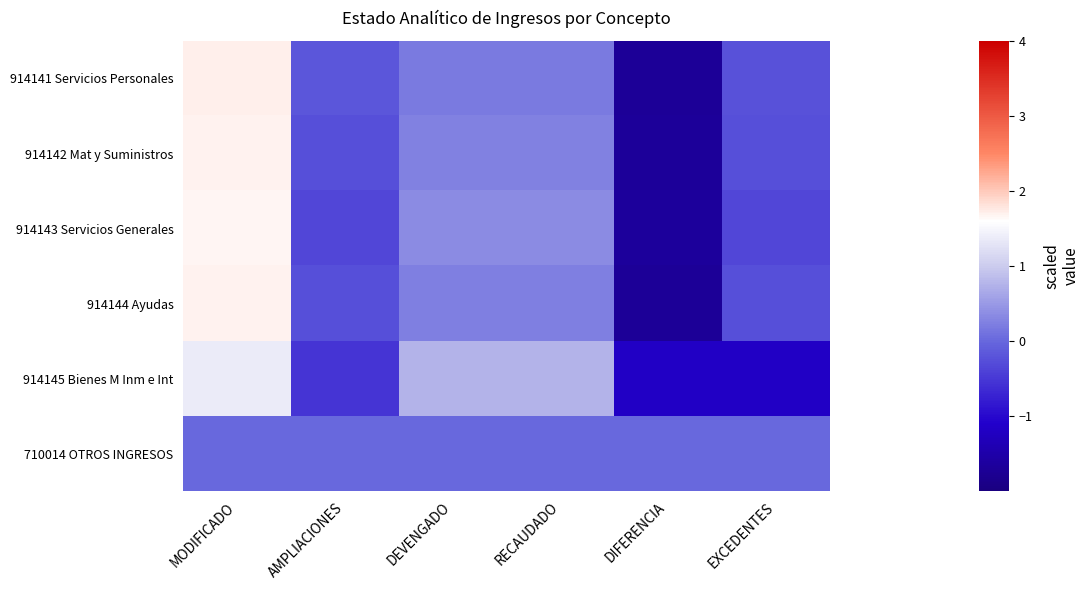

Reading right to left, list all the values displayed in this chart.

914141 Servicios Personales: EXCEDENTES=-0.2	DIFERENCIA=-1.7	RECAUDADO=0.2	DEVENGADO=0.2	AMPLIACIONES=-0.2	MODIFICADO=1.7
914142 Mat y Suministros: EXCEDENTES=-0.3	DIFERENCIA=-1.7	RECAUDADO=0.3	DEVENGADO=0.3	AMPLIACIONES=-0.3	MODIFICADO=1.7
914143 Servicios Generales: EXCEDENTES=-0.4	DIFERENCIA=-1.7	RECAUDADO=0.4	DEVENGADO=0.4	AMPLIACIONES=-0.4	MODIFICADO=1.7
914144 Ayudas: EXCEDENTES=-0.2	DIFERENCIA=-1.7	RECAUDADO=0.2	DEVENGADO=0.2	AMPLIACIONES=-0.2	MODIFICADO=1.7
914145 Bienes M Inm e Int: EXCEDENTES=-1.2	DIFERENCIA=-1.2	RECAUDADO=0.7	DEVENGADO=0.7	AMPLIACIONES=-0.5	MODIFICADO=1.4
710014 OTROS INGRESOS: EXCEDENTES=0.0	DIFERENCIA=0.0	RECAUDADO=0.0	DEVENGADO=0.0	AMPLIACIONES=0.0	MODIFICADO=0.0